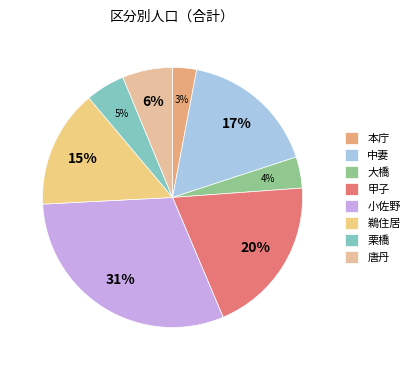

Is there any slice that represents more than half of the pie?

No